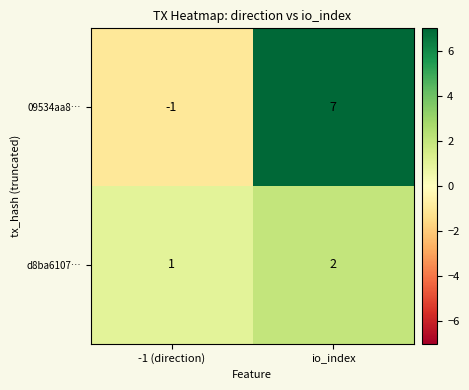

Which series has the largest total across all categories?

09534aa8…